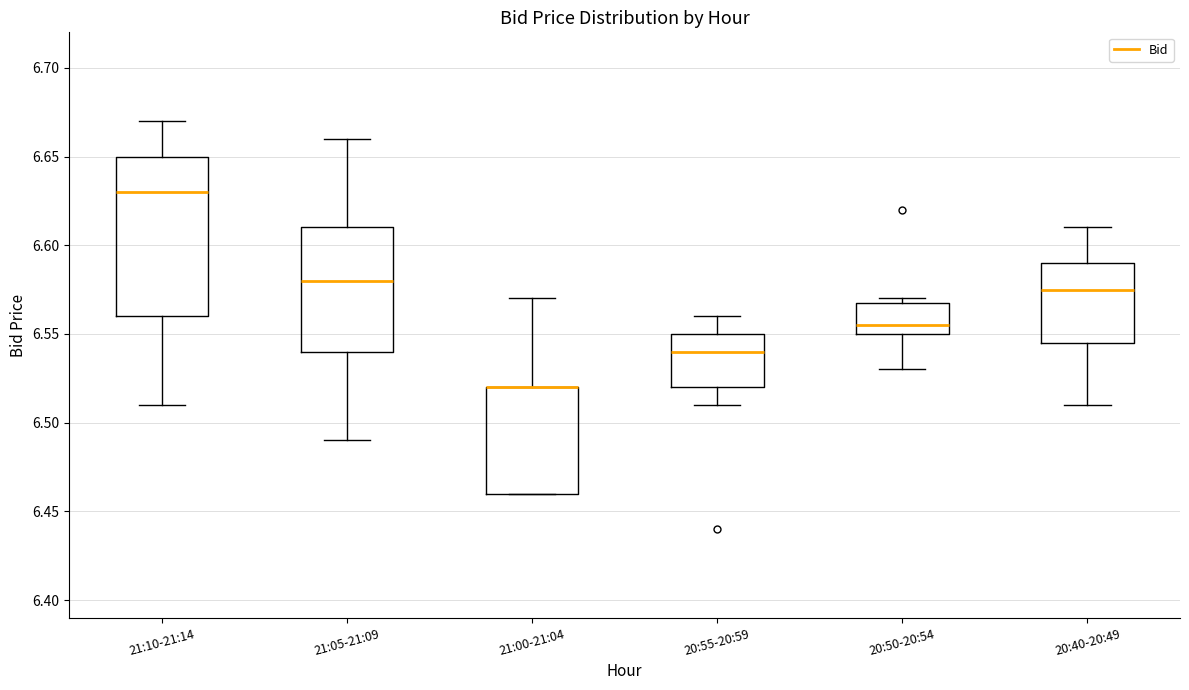

Where does the median line of the box for 20:55-20:59 sit on the y-axis? The values are not printed on the chart, so give them approximately, as read against the axis.

6.540